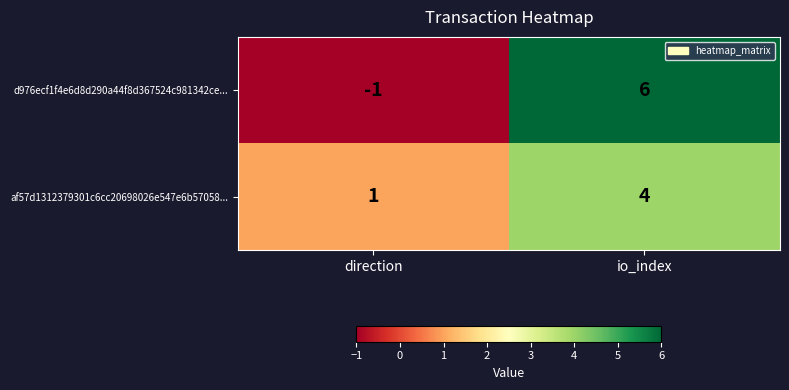

The af57d1312379301c6cc20698026e547e6b57058... series shows 2 at direction. True or false?

False